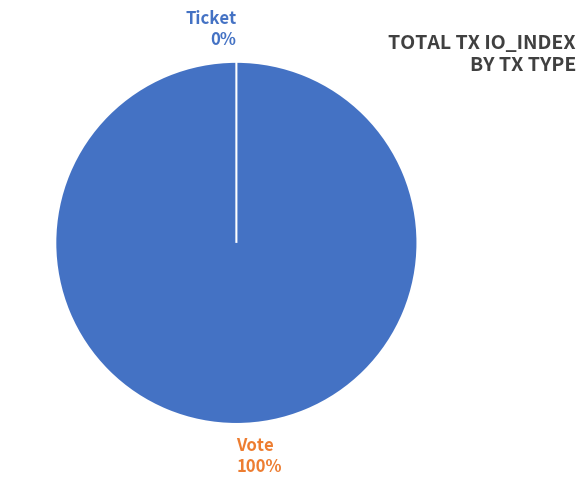

What percentage is the Vote slice, to the nearest percent?

100%